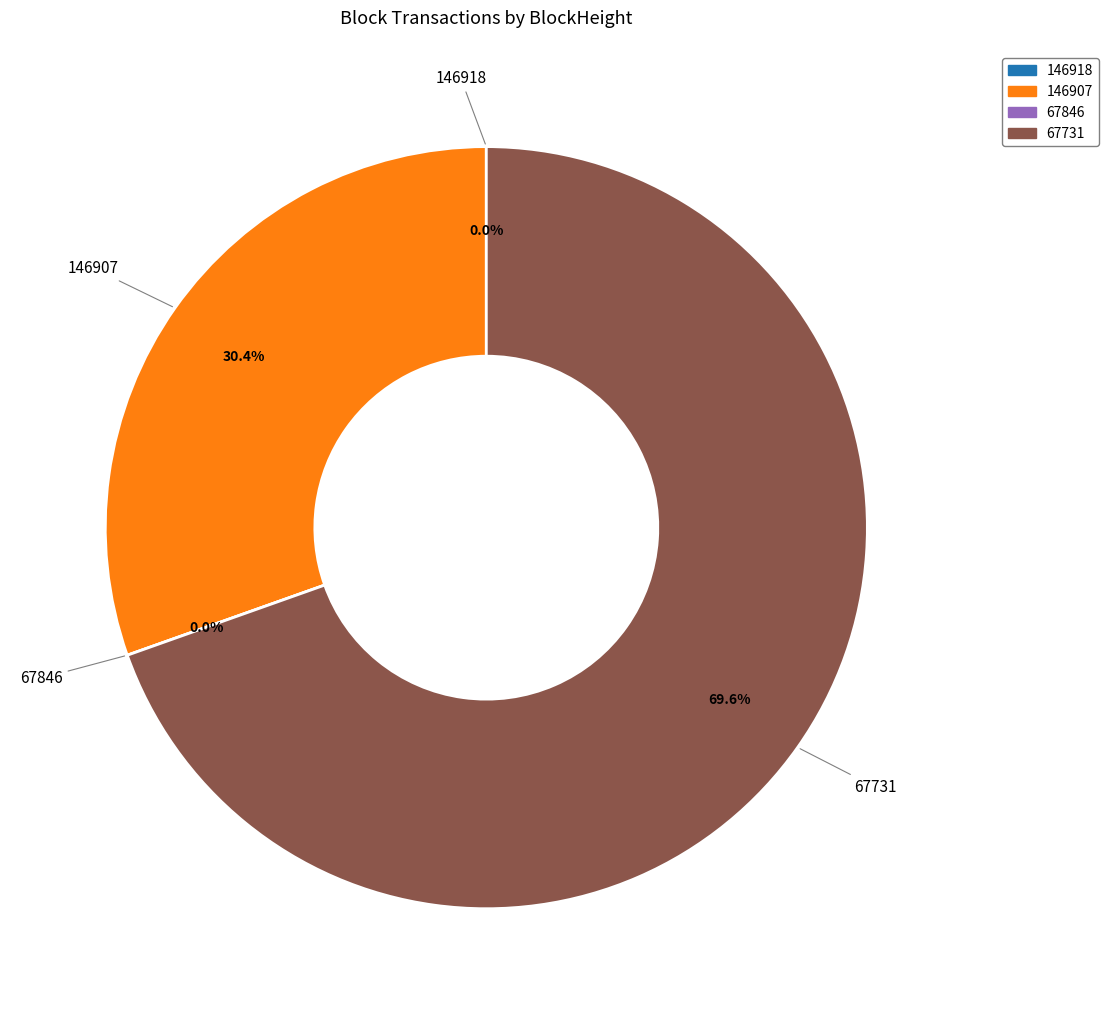

Rank the categories by value from lowest to highest.

67846, 146918, 146907, 67731